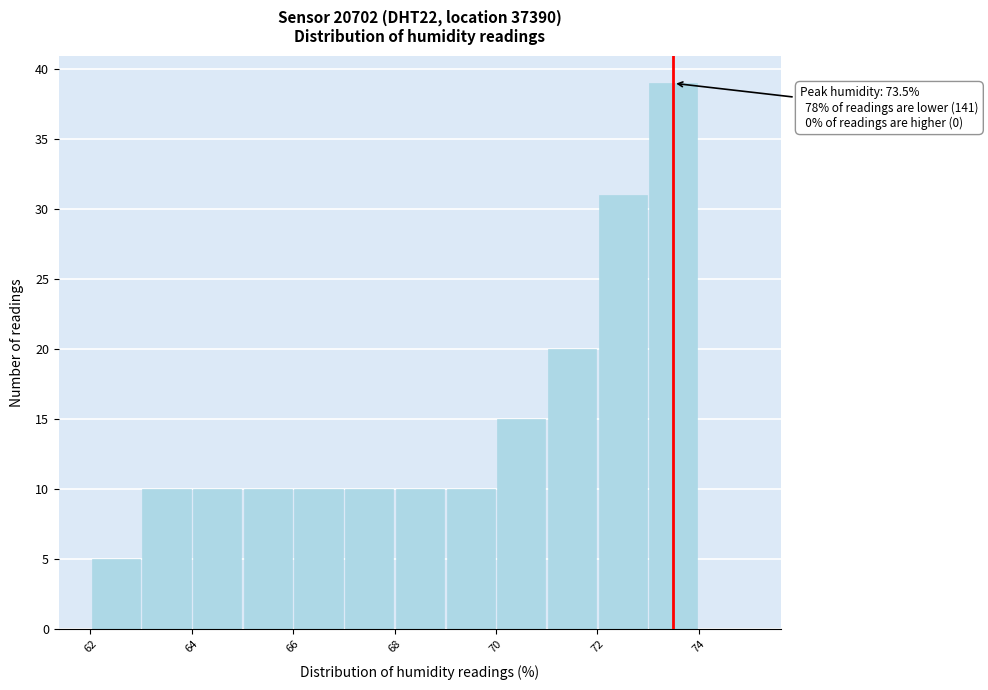

Which range on the x-axis has the tallest bar?

73 to 74